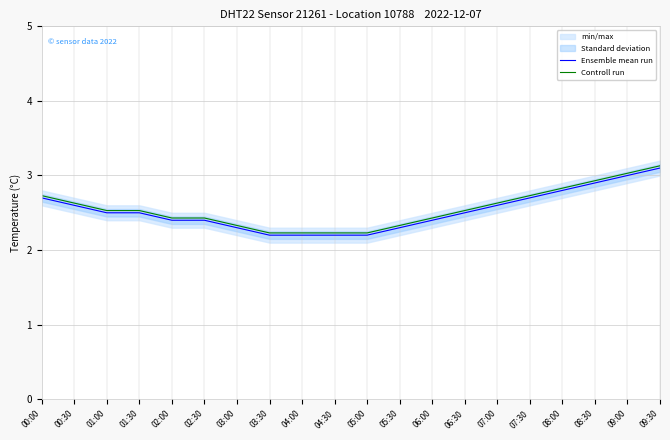

What is the sum of the Ensemble mean run values at 03:30 and 09:30?

5.3